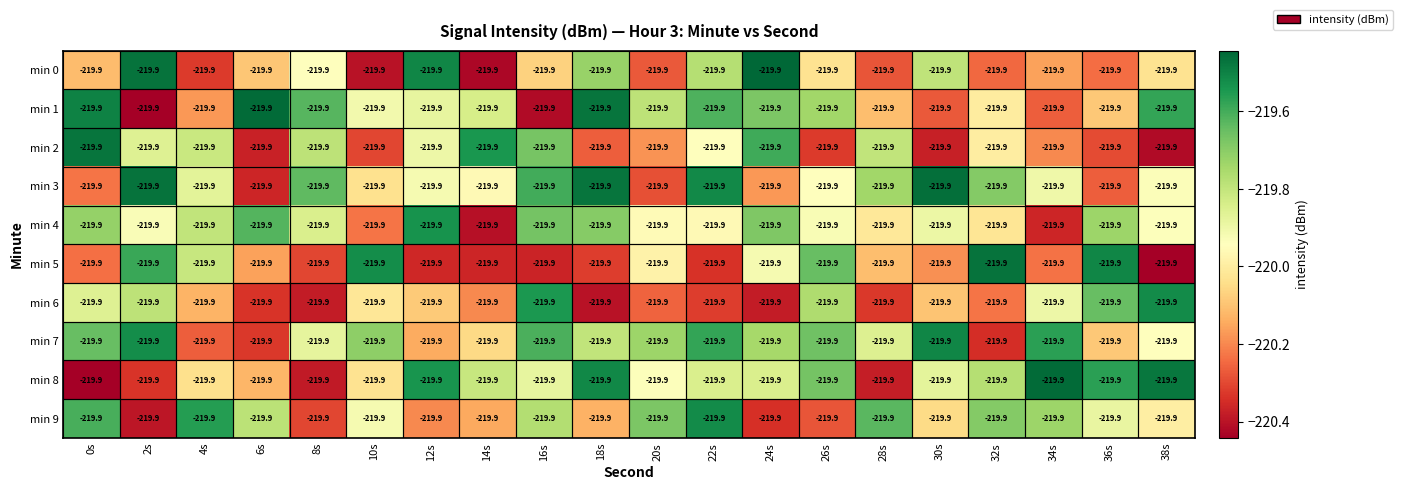

At which category is the sum across all series the highest?

22s